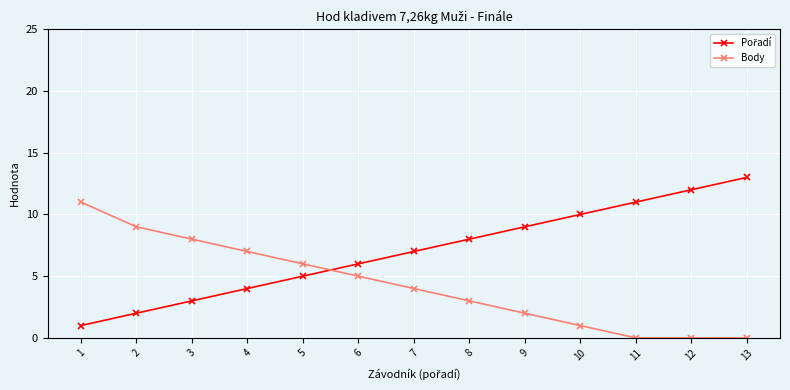

How many categories are shown in the chart?

13